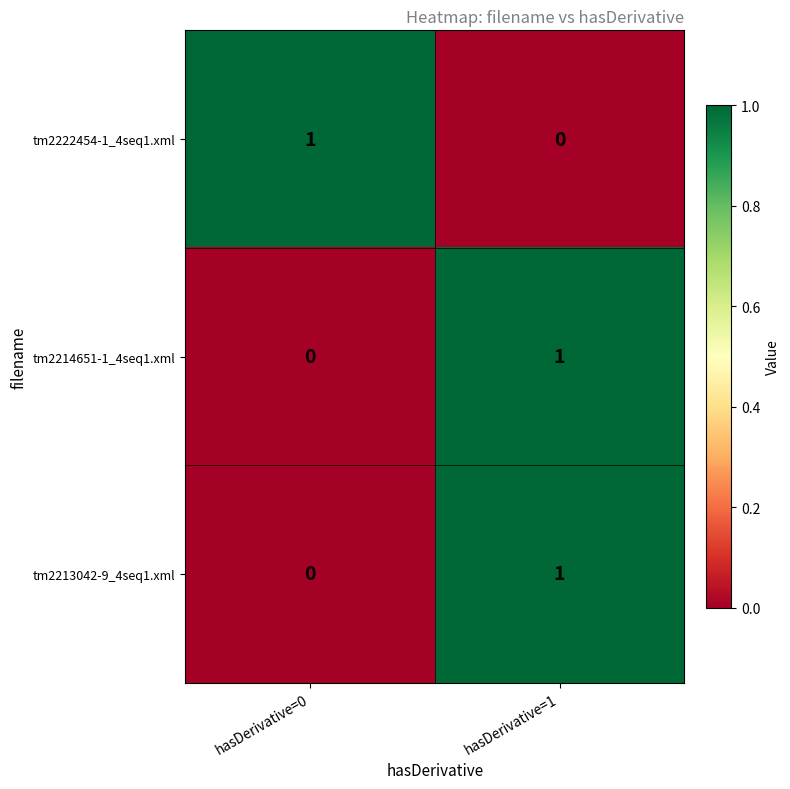

At which category is the sum across all series the highest?

hasDerivative=1